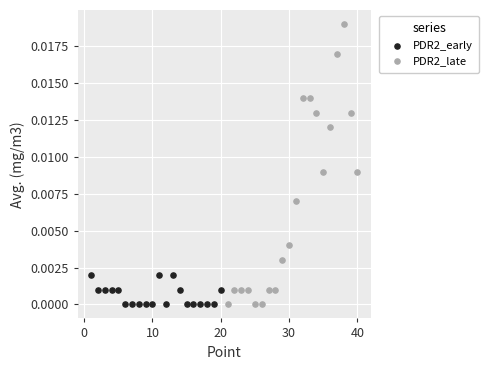

Which series reaches the maximum Y coordinate?

PDR2_late